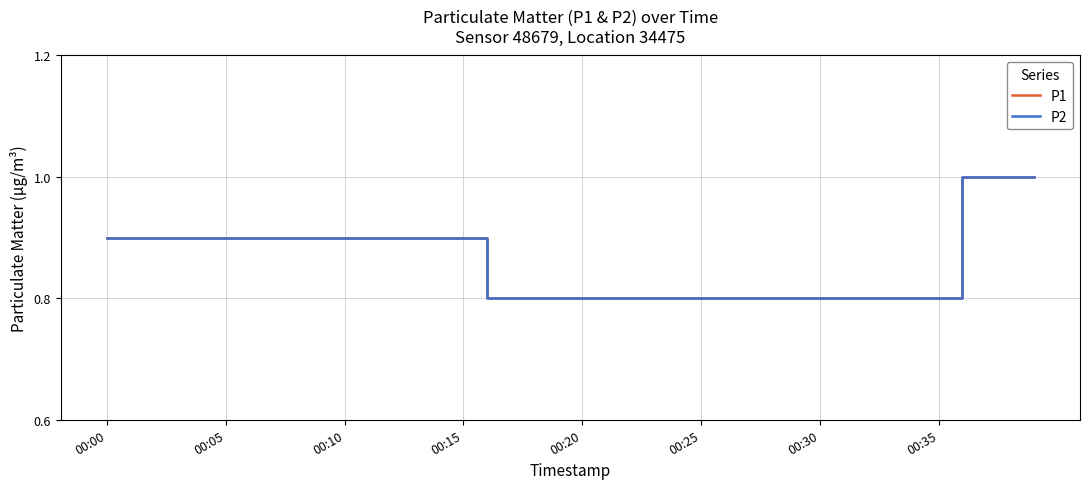

What is the average value of the P2 series?

0.9